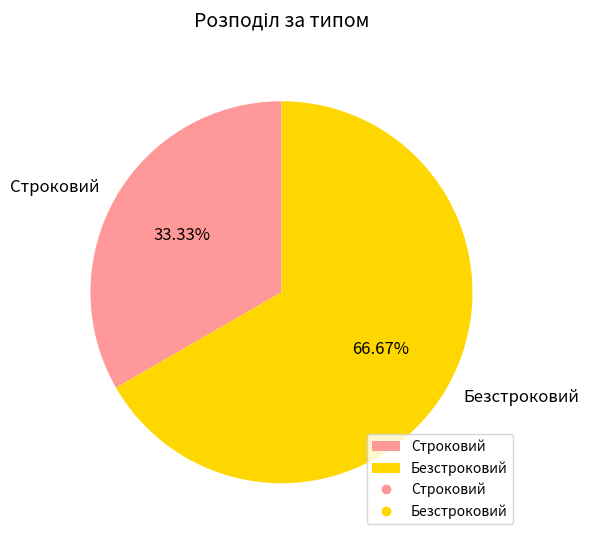

Does any single category account for the majority?

Yes